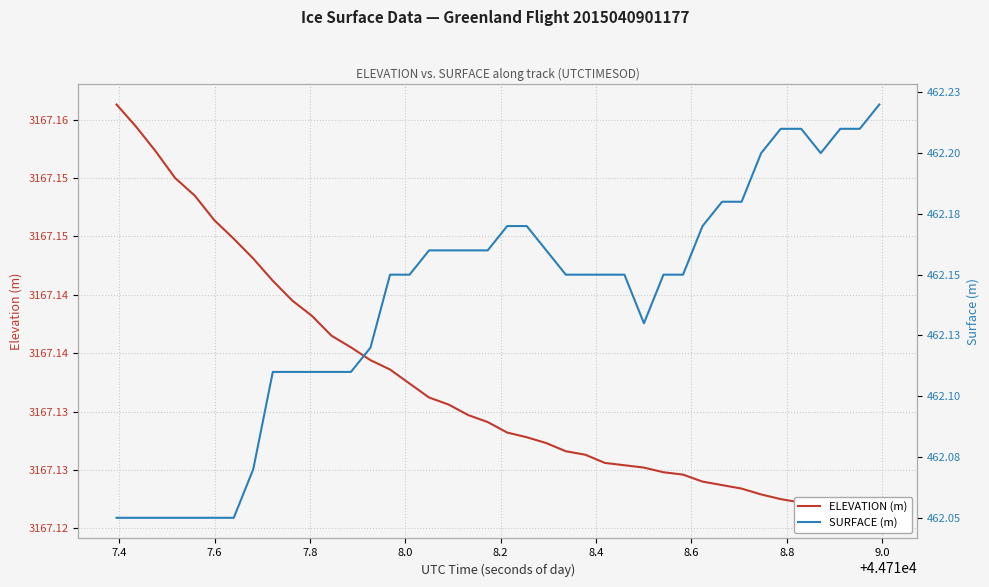

True or false: SURFACE (m) and ELEVATION (m) cross at least once.

False